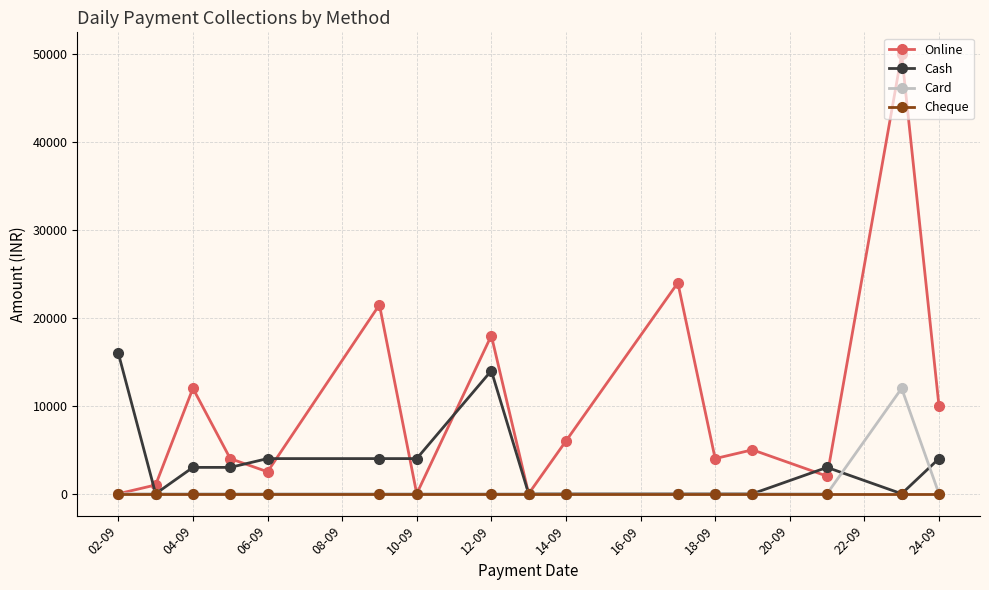

Which series has the largest range (max minus min)?

Online